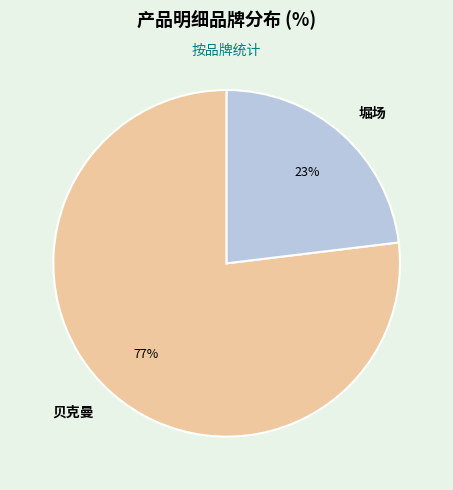

How many slices are in this pie chart?

2